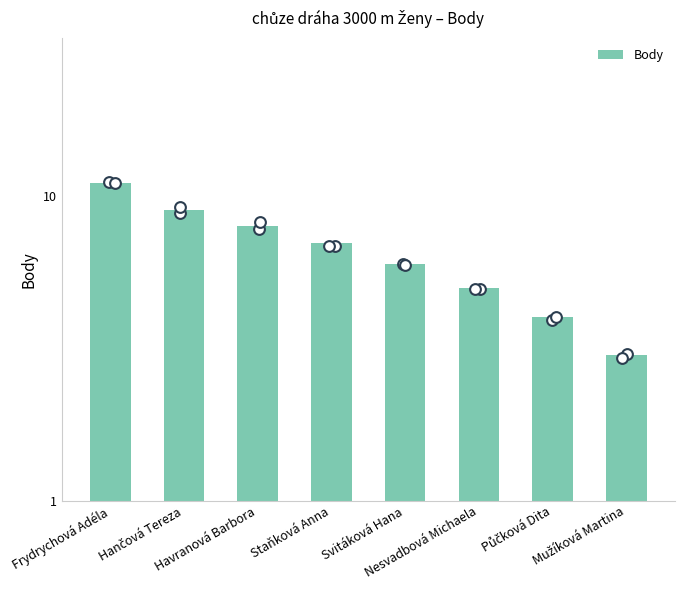

What is the change in value from Staňková Anna to Mužíková Martina?

-4